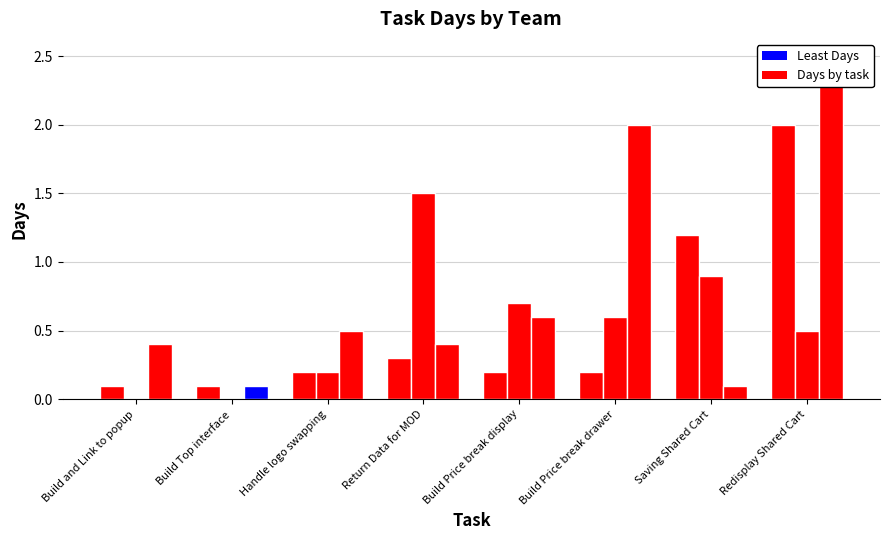

What is the value of the Avante Days bar at the 4th from the left?

1.5